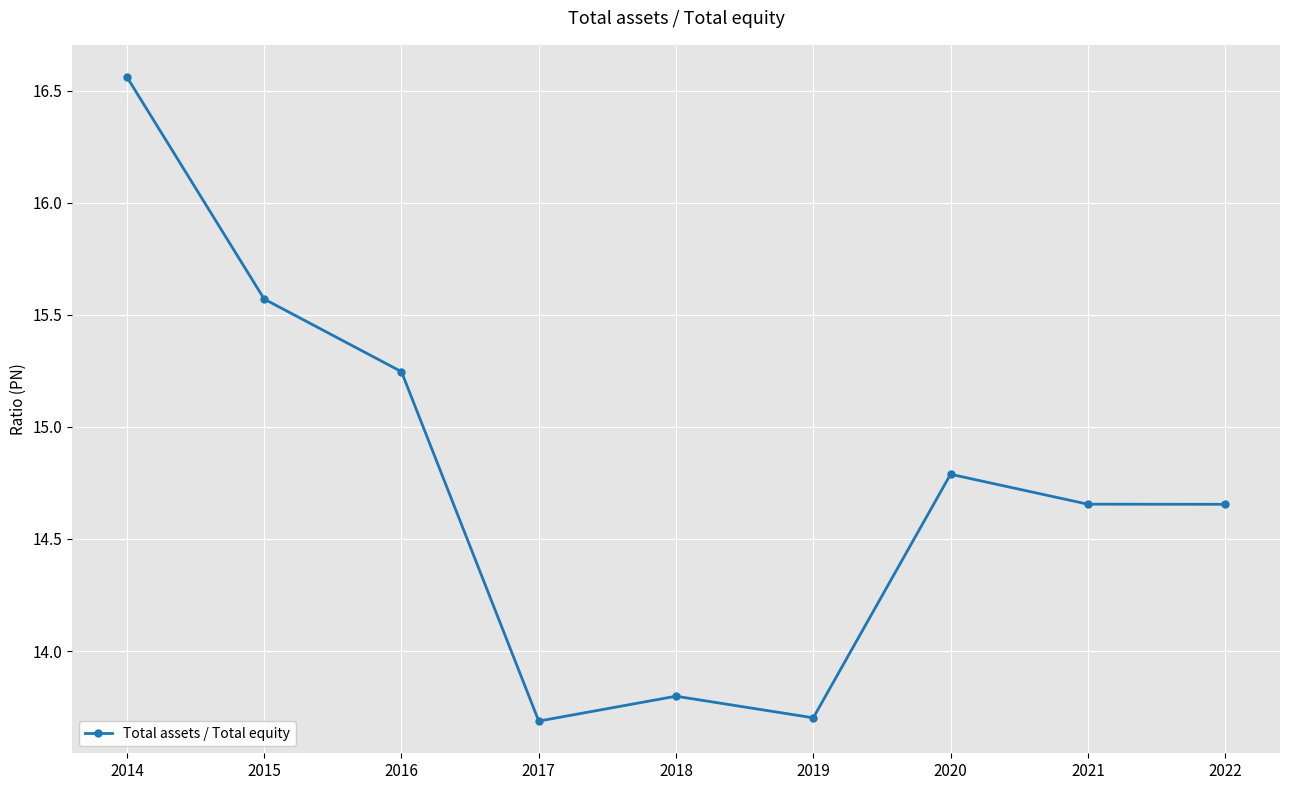

Does the chart have visible grid lines?

Yes